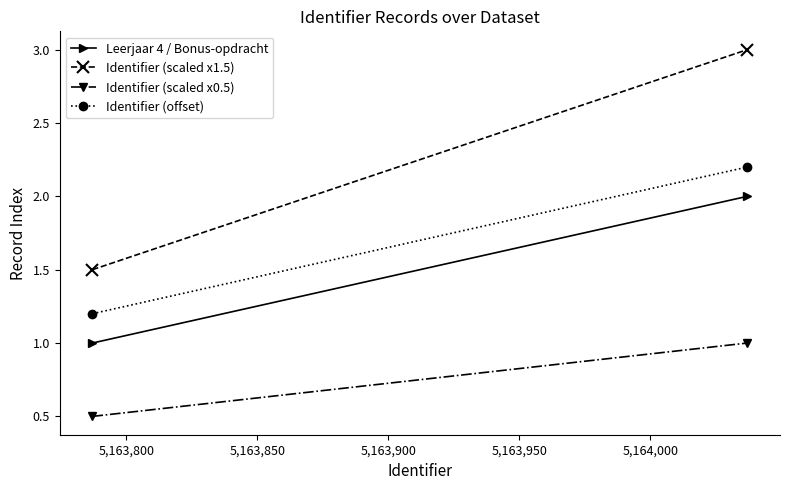

The value of Identifier (offset) at 5,163,800 is 0.5. True or false?

False